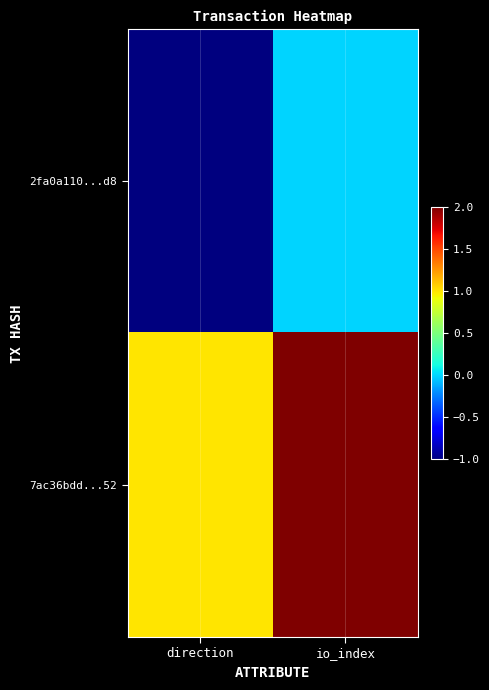

Count the number of categories in the chart.

2